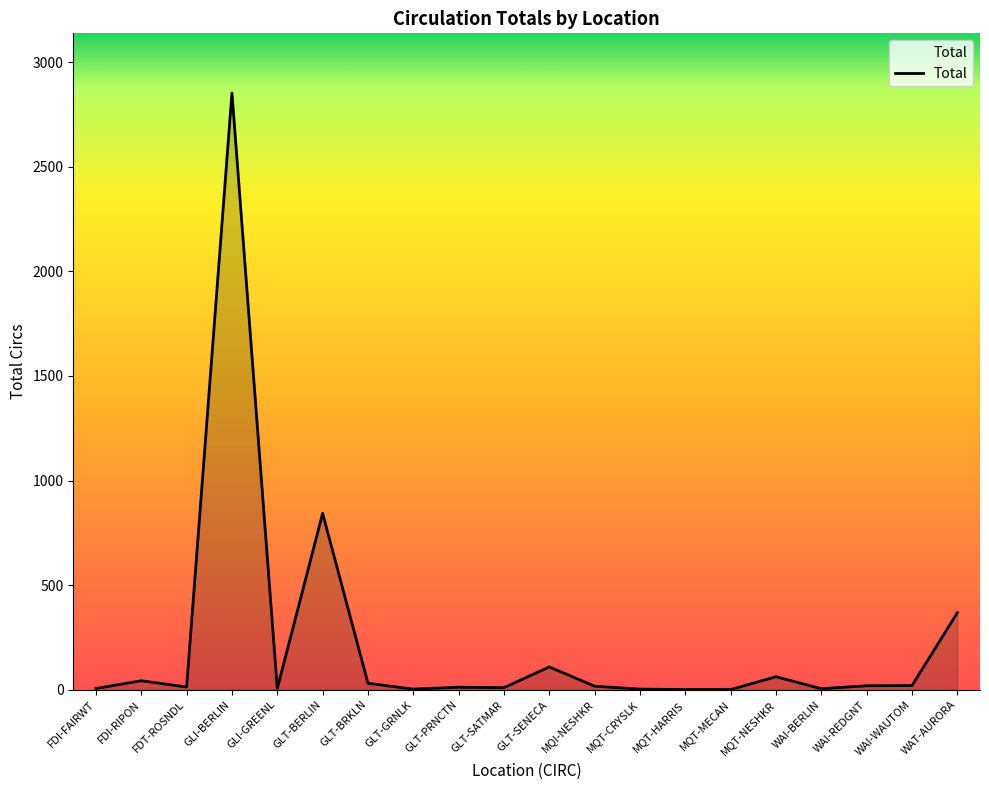

What is the difference between the maximum and minimum values?

2851